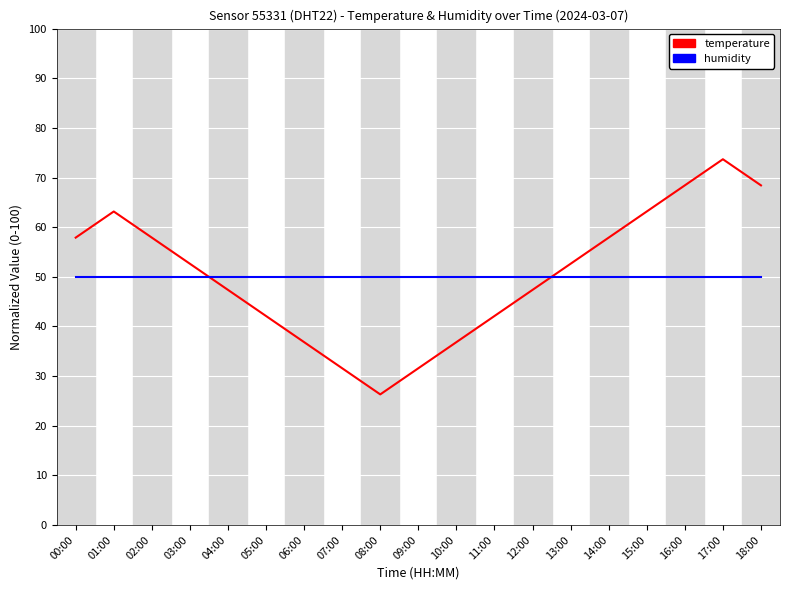

Which category has the highest value in the temperature series?

17:00